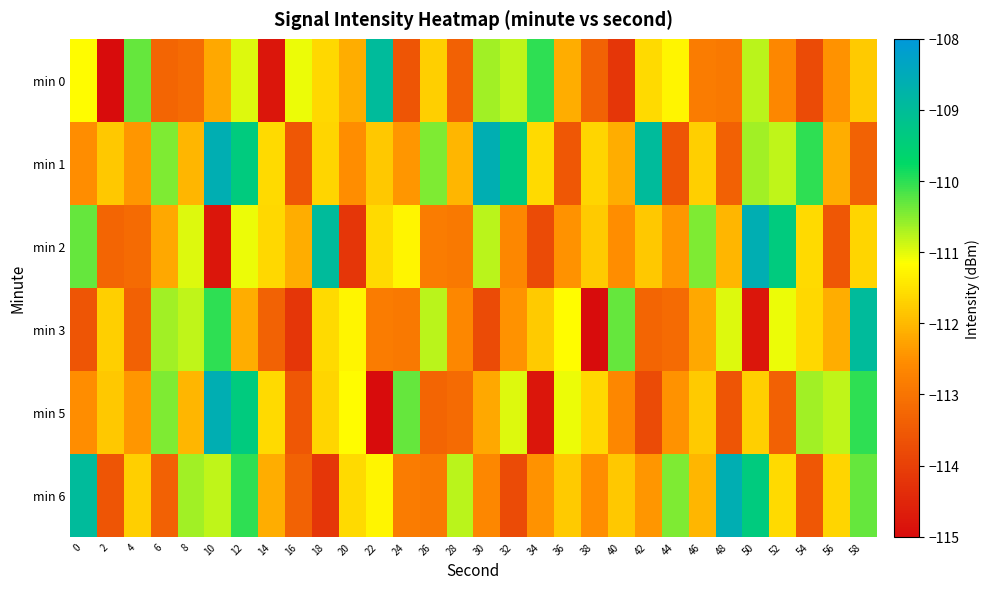

Which series has the largest total across all categories?

min 1